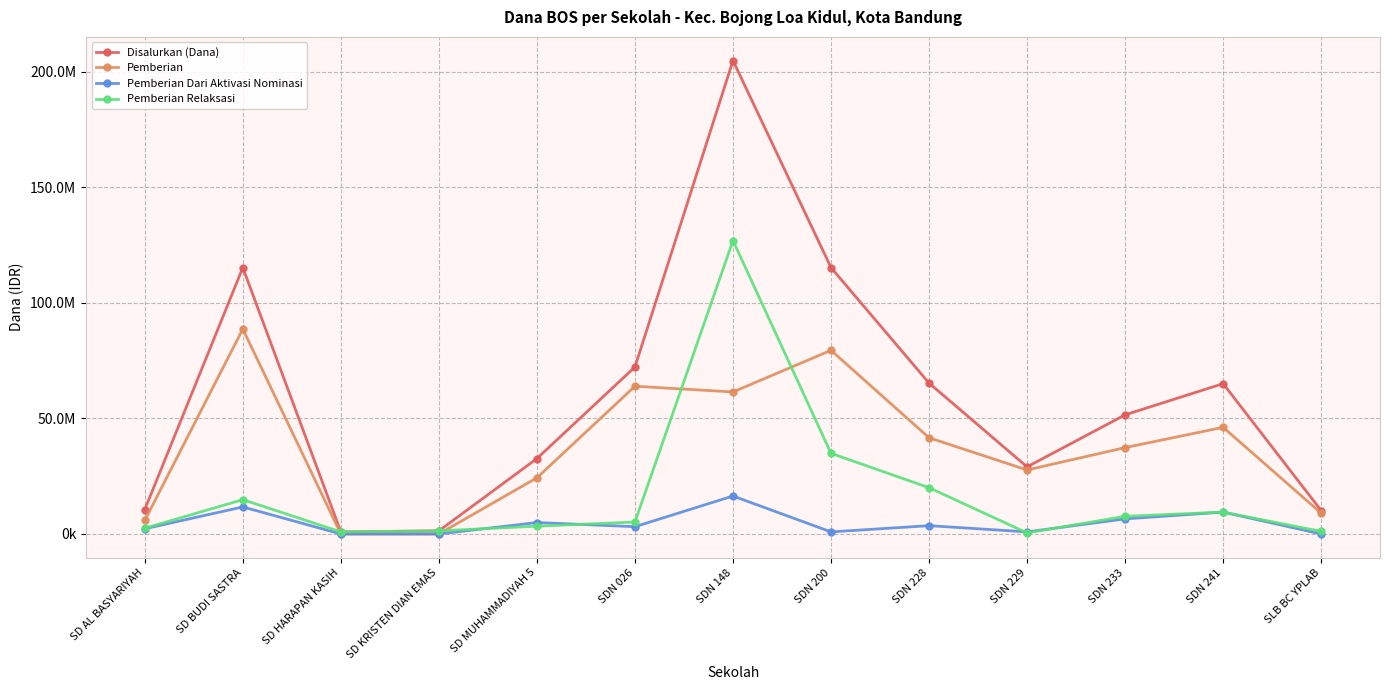

How many interior local peaks does the Pemberian Relaksasi series have?

3